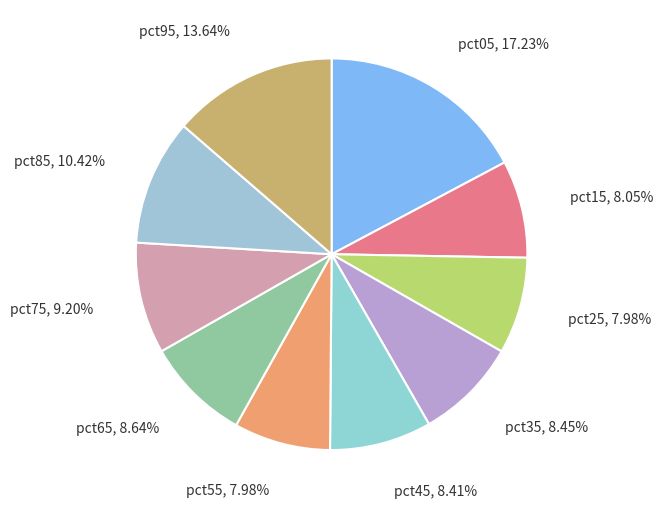

Rank the categories by value from highest to lowest.

pct05, pct95, pct85, pct75, pct65, pct35, pct45, pct15, pct25, pct55